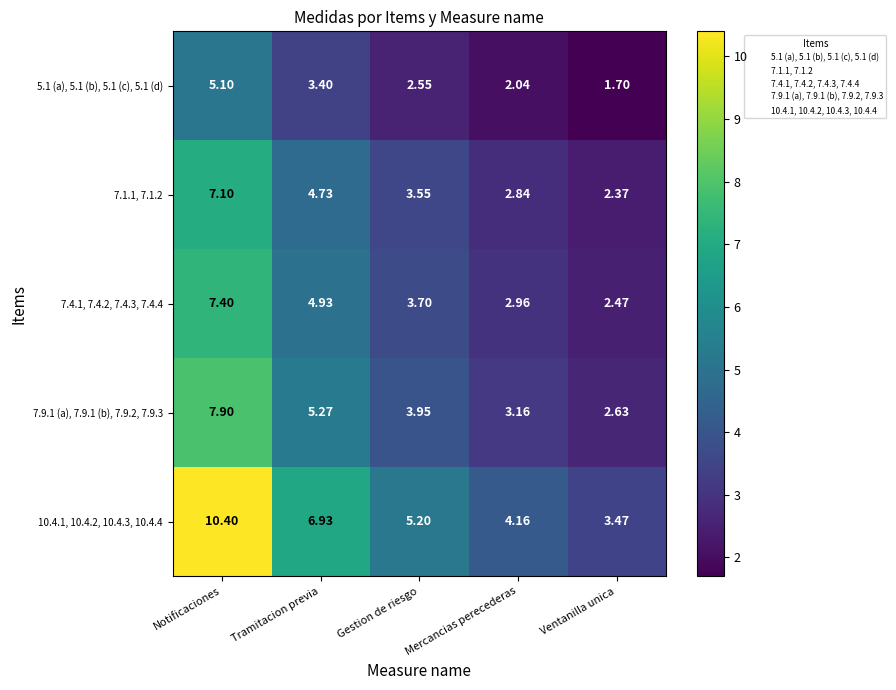

Rank the categories by 7.4.1, 7.4.2, 7.4.3, 7.4.4 value from lowest to highest.

Ventanilla unica, Mercancias perecederas, Gestion de riesgo, Tramitacion previa, Notificaciones